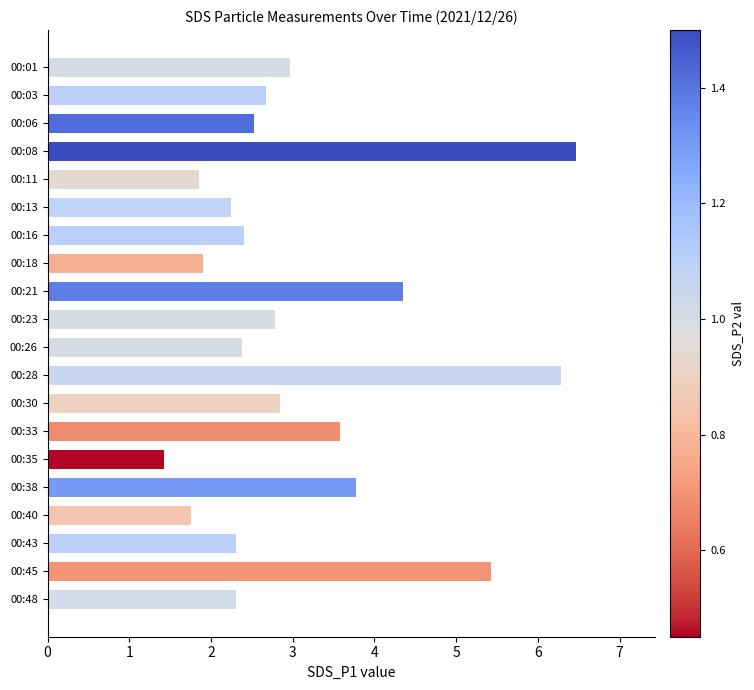

The chart shows a value of 3.0 at 00:40. True or false?

False